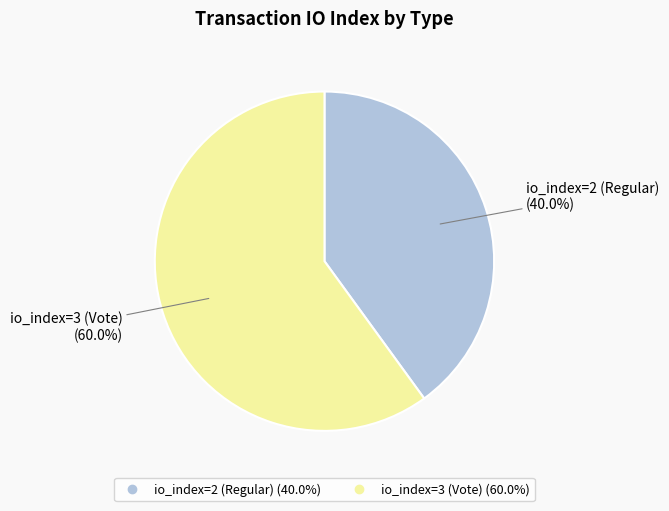

Approximately how many times larger is the value at io_index=3 (Vote) compared to io_index=2 (Regular)?

1.5